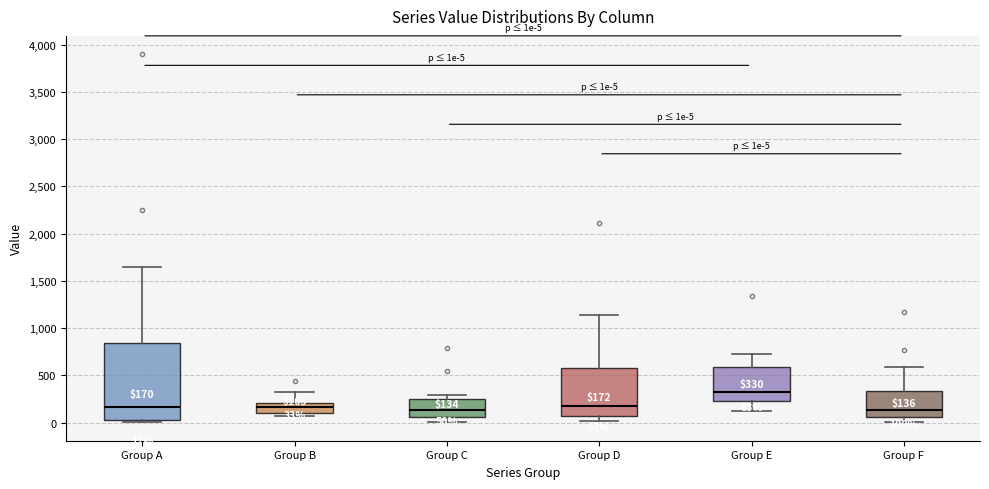

Which box is the tallest, from its lower edge to its upper edge?

Group A